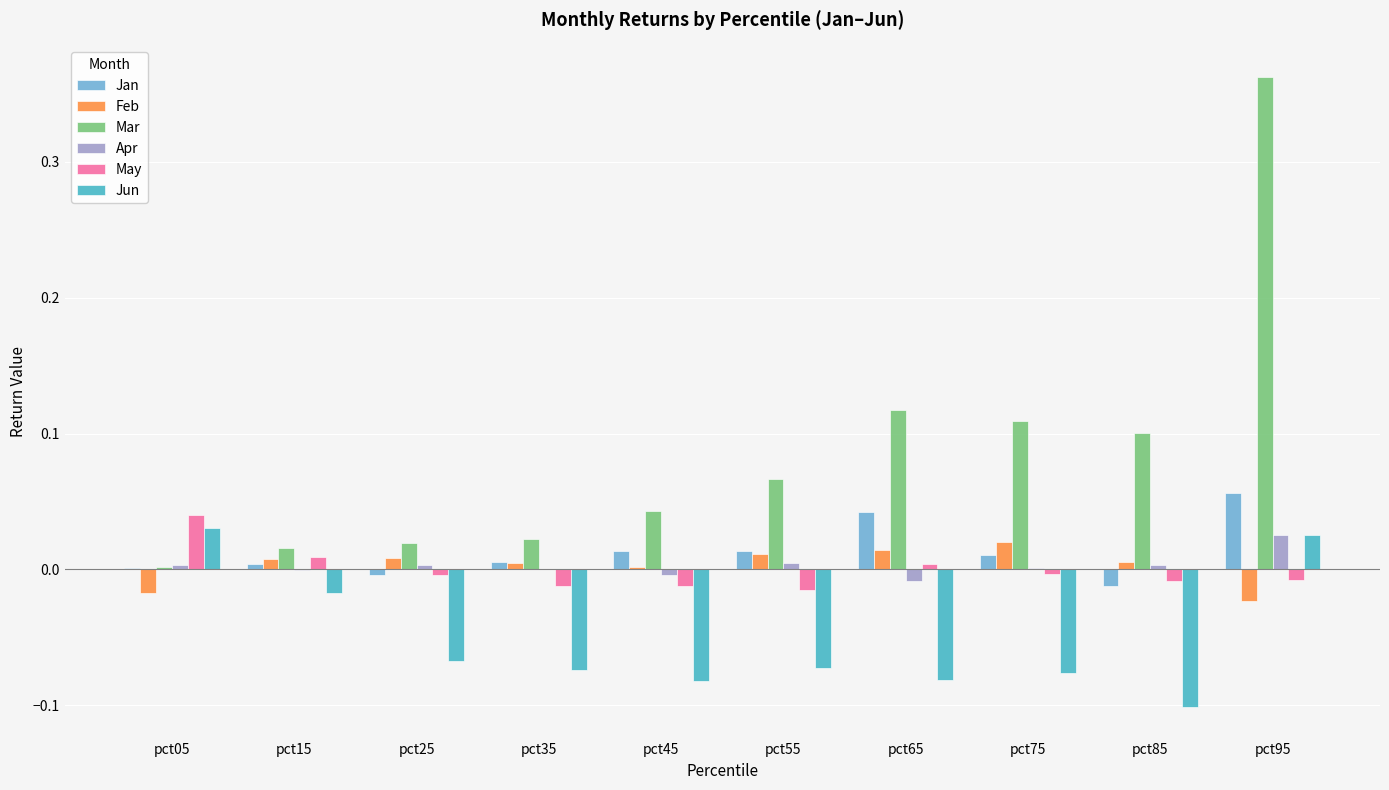

Which series has the largest total across all categories?

Mar